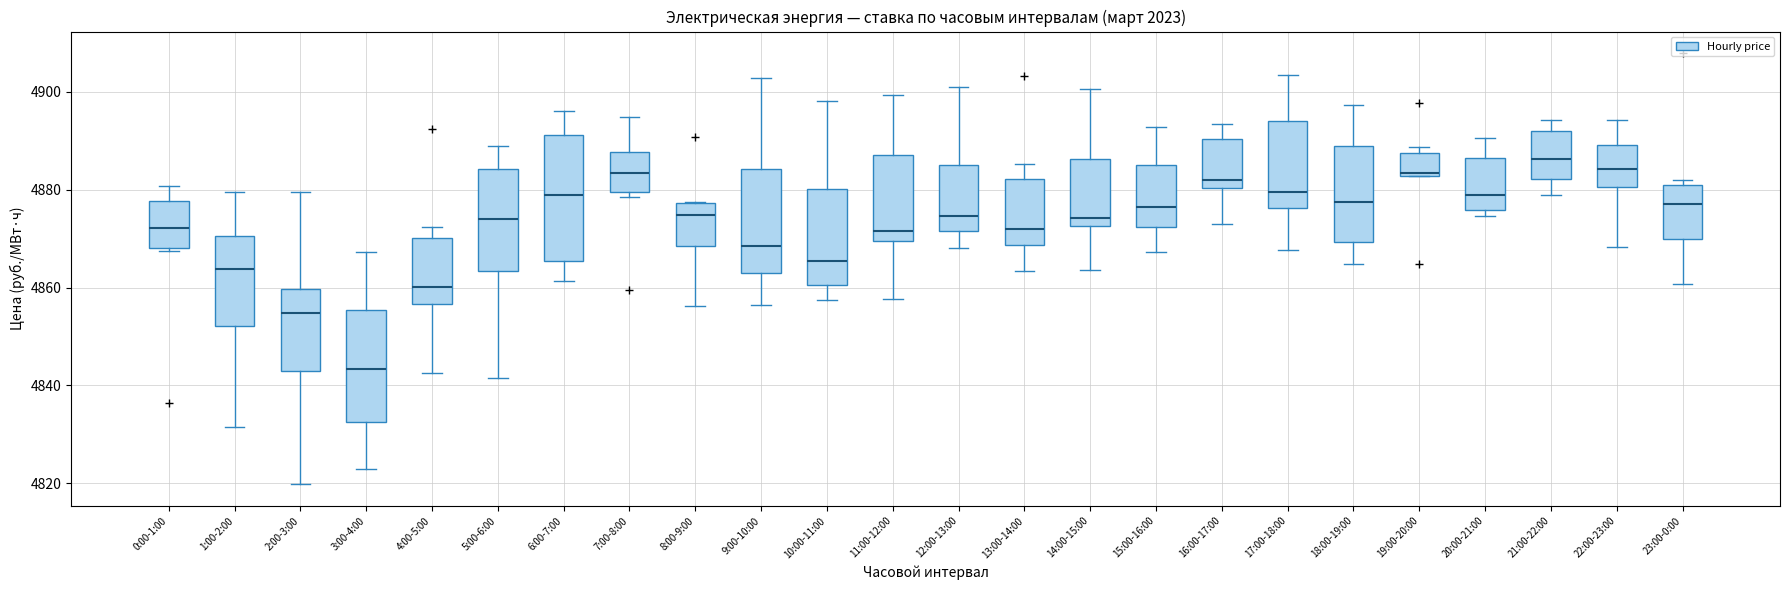

Which box's median line is the highest?

21:00-22:00